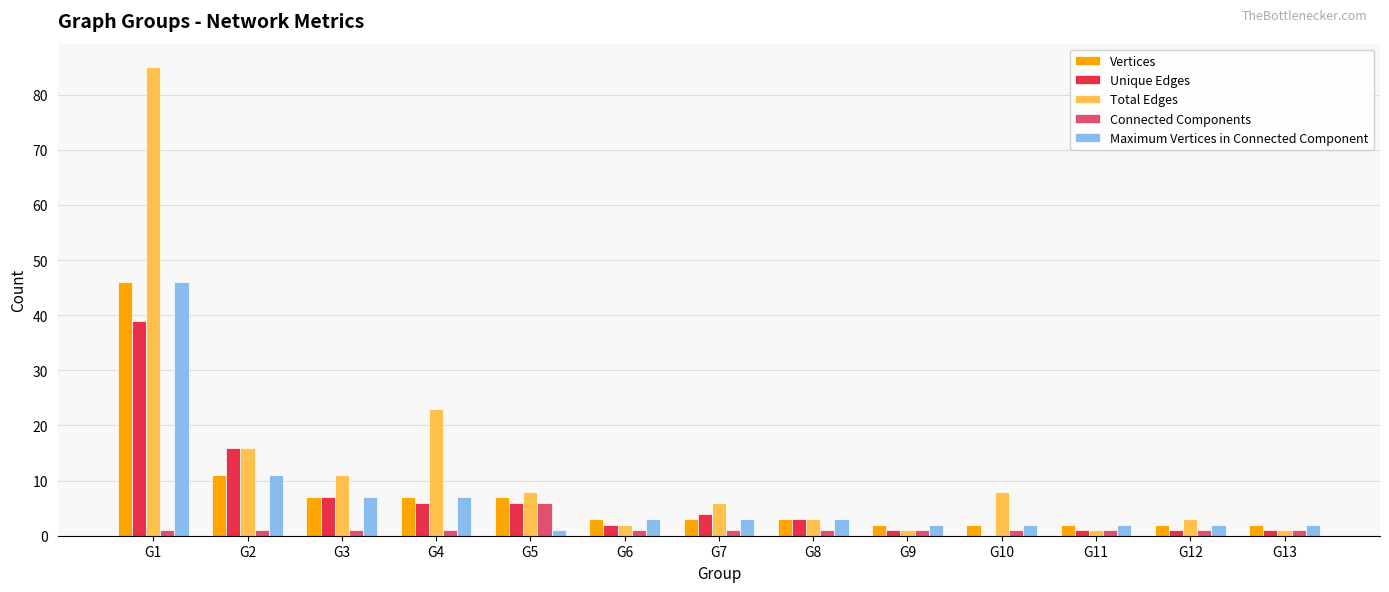

At which label does Total Edges reach its peak?

G1